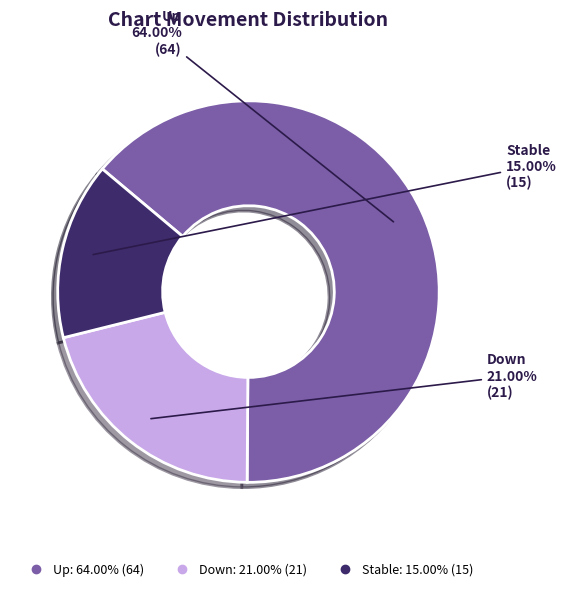

Does any single category account for the majority?

Yes